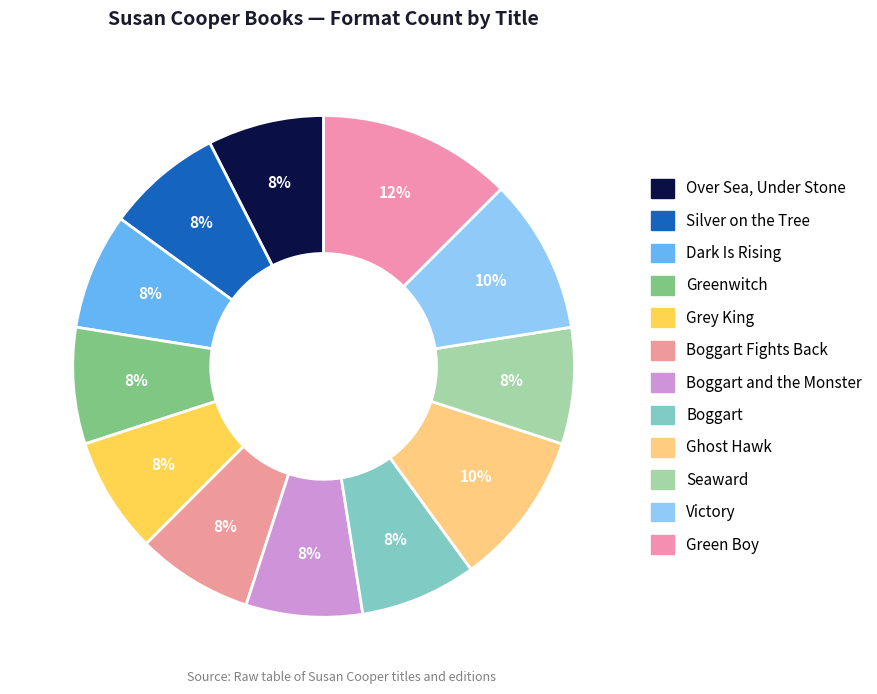

Which category has the smallest portion of the pie?

Over Sea, Under Stone